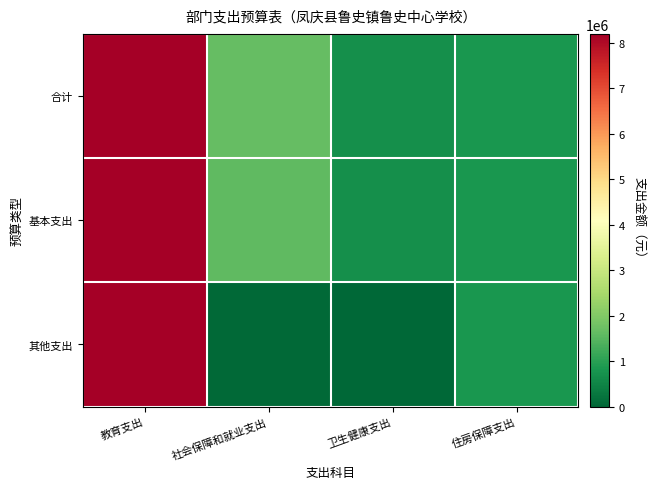

What is the spread (max minus min) of values at 卫生健康支出?

671281.4